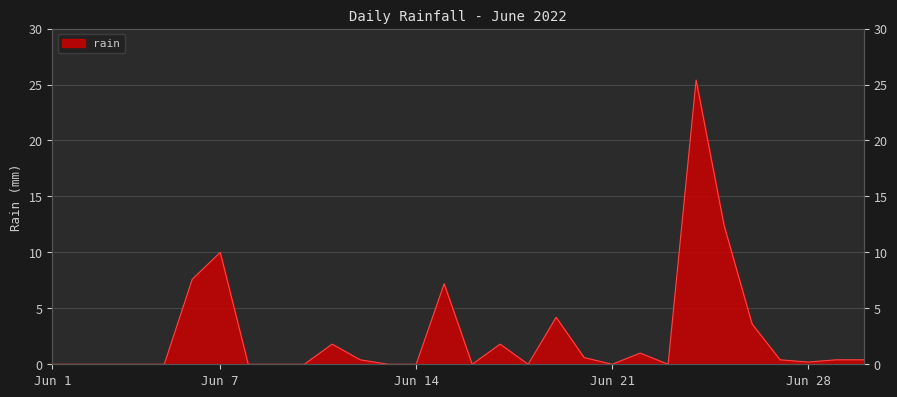

How many lines are shown in the chart?

1